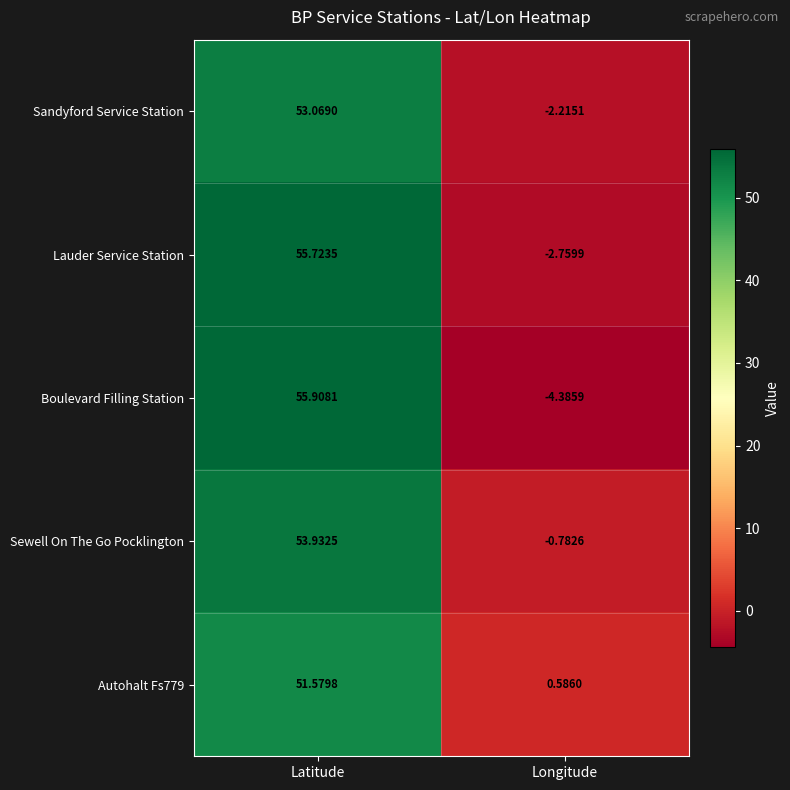

At which category does the chart reach its peak across all series?

Latitude